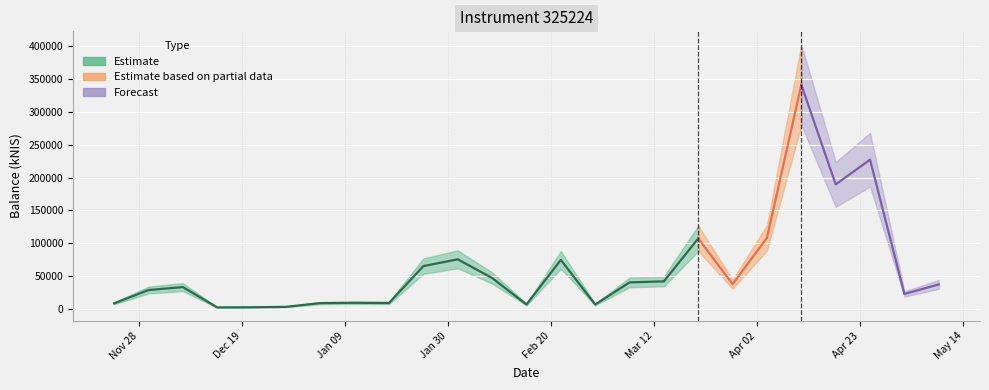

How many points are higher than both their immediate neighbors (excluding endpoints)?

7